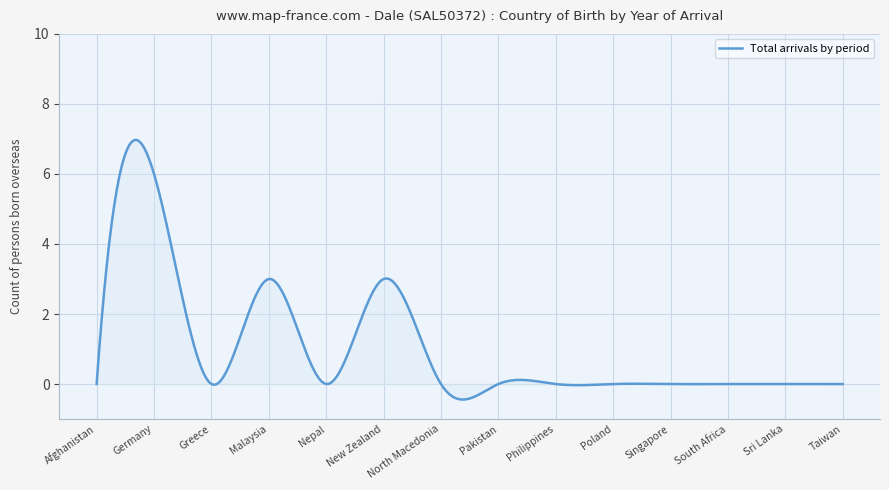

Does the chart display data point markers on the line(s)?

No